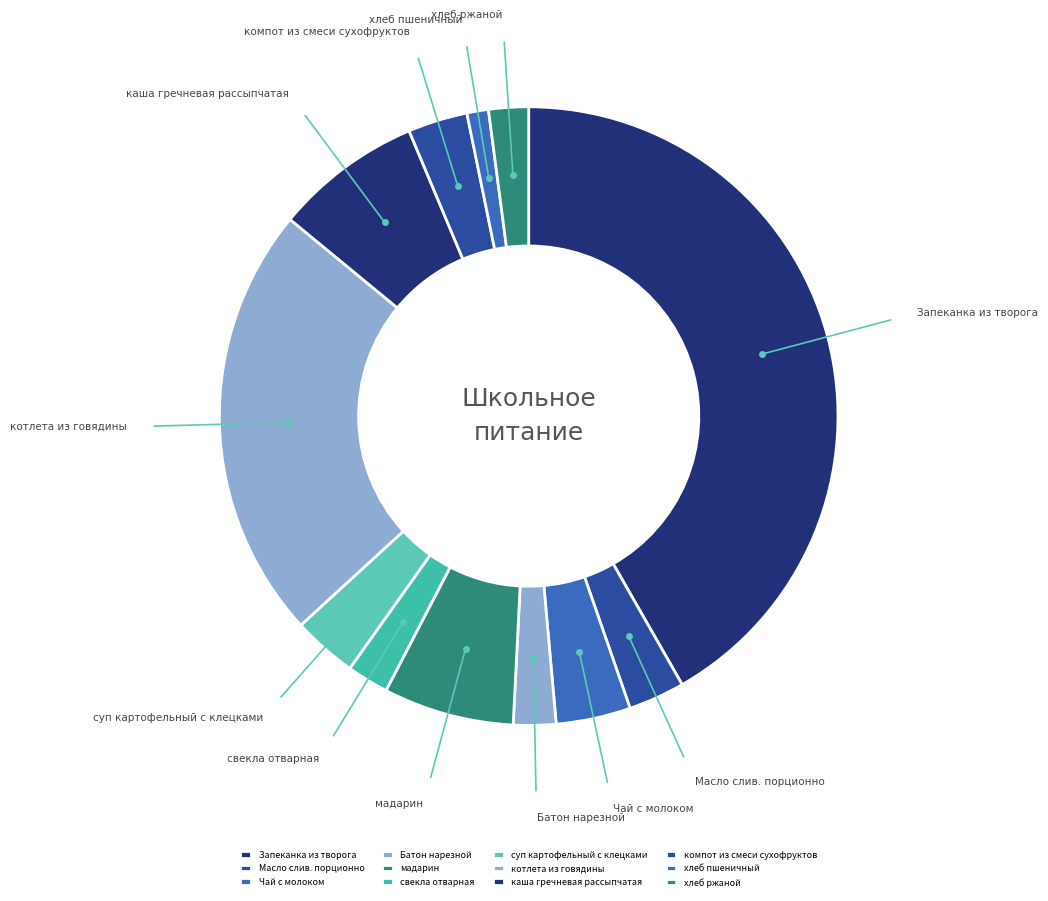

Is the sum of компот из смеси сухофруктов and котлета из говядины greater than half?

No